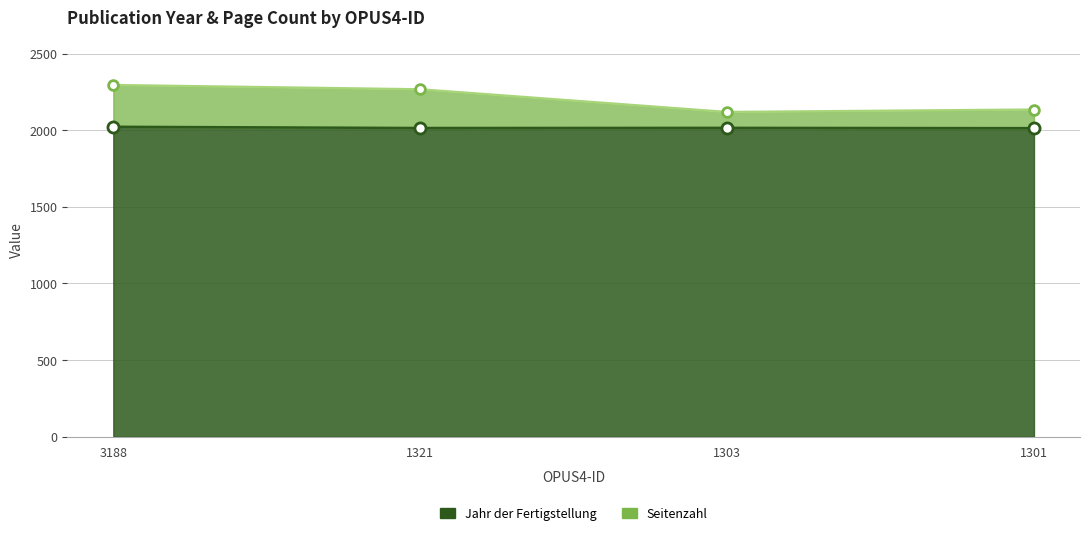

At which label is Jahr der Fertigstellung closest to 2017?

1303